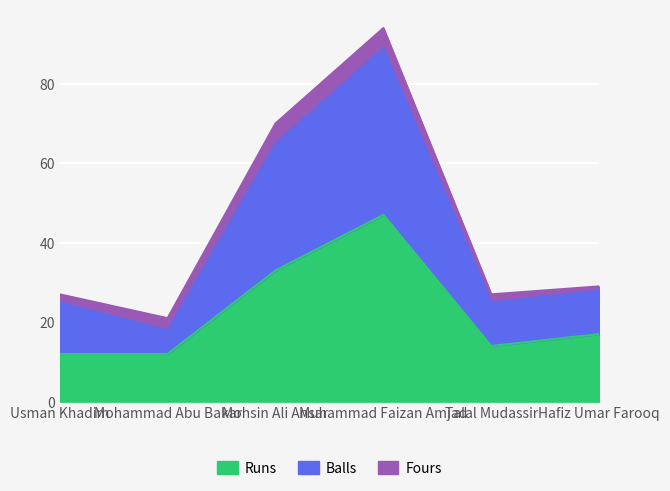

At how many categories does at least one series exceed 44?

2